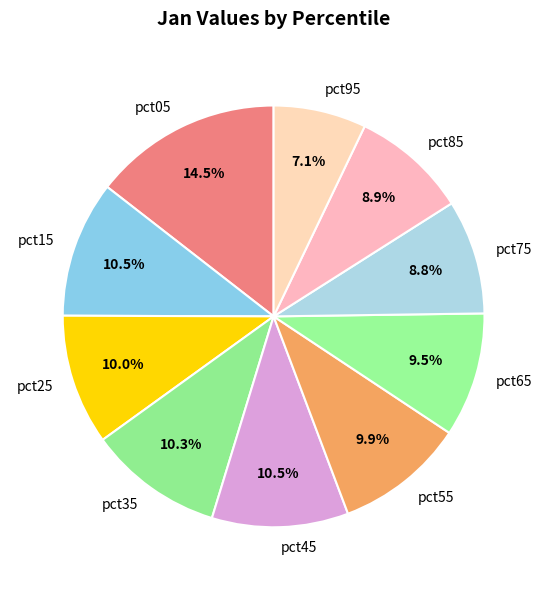

To the nearest percent, what is the difference between the largest and smallest slice percentages?

7%